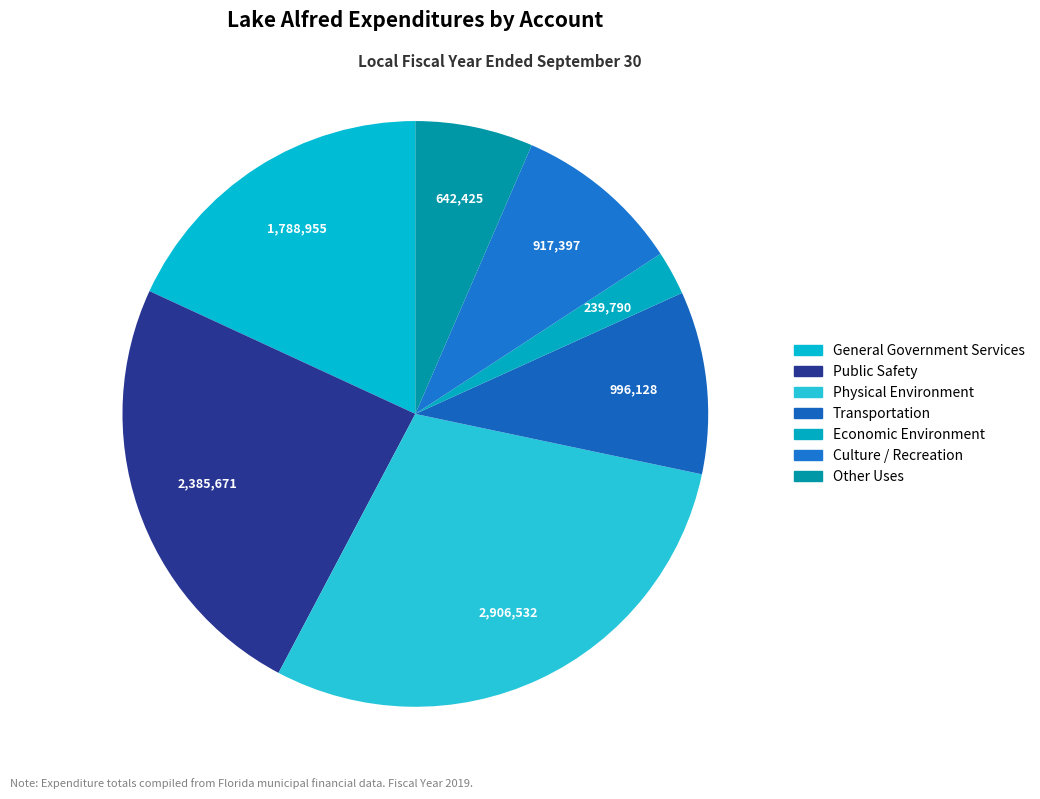

To the nearest percent, what is the difference between the Public Safety and Culture / Recreation slice percentages?

15%